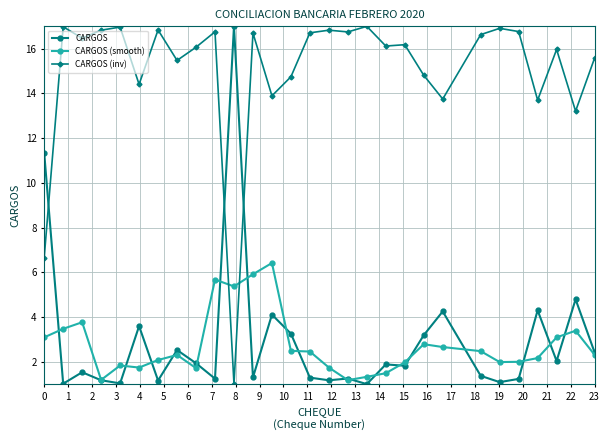

What is the minimum value for CARGOS?

1.0